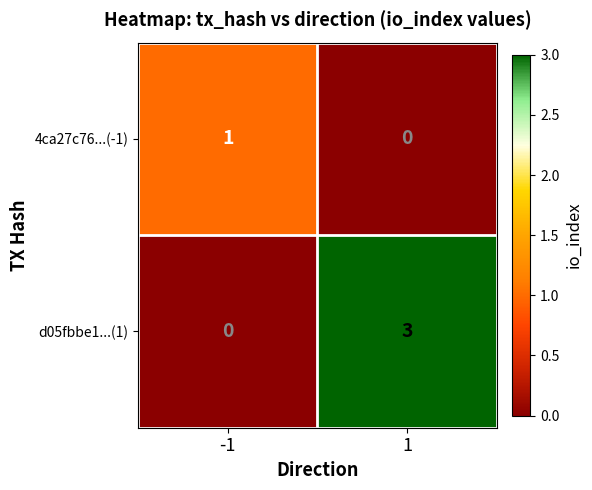

Which series has the largest total across all categories?

d05fbbe1...(1)